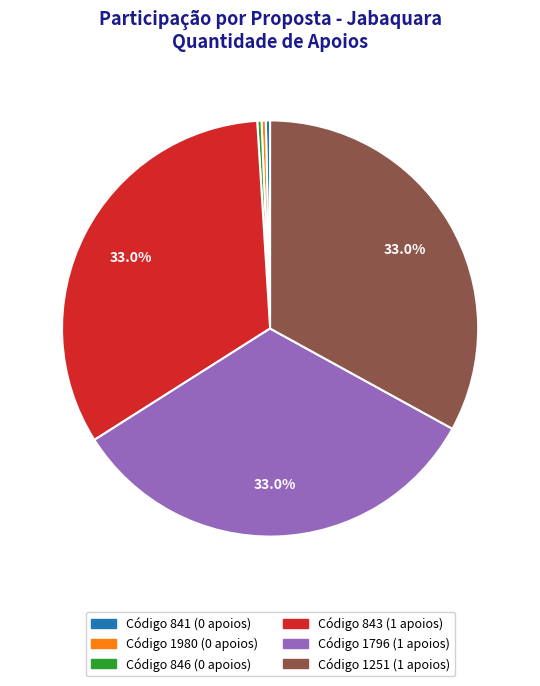

Is there a majority slice in this chart?

No